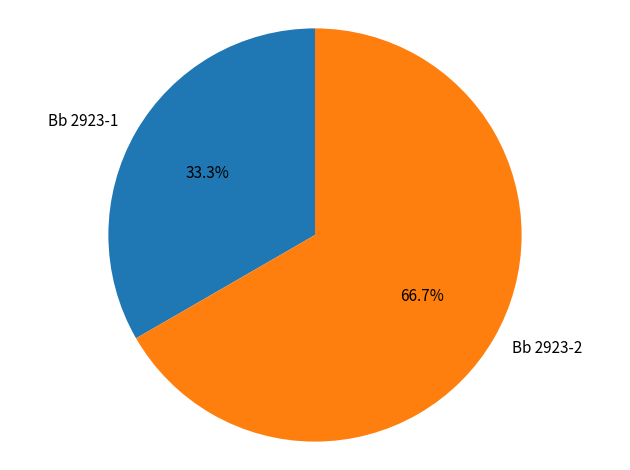

What is the smallest slice in the pie chart?

Bb 2923-1